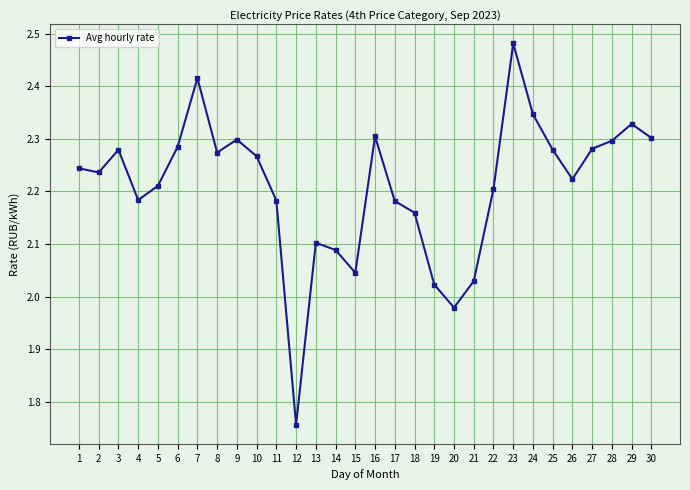

The chart shows a value of 2.3 at 10. True or false?

True